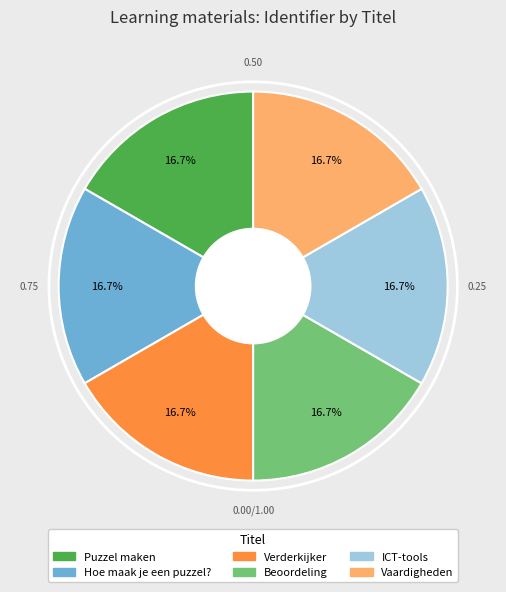

Is there a majority slice in this chart?

No